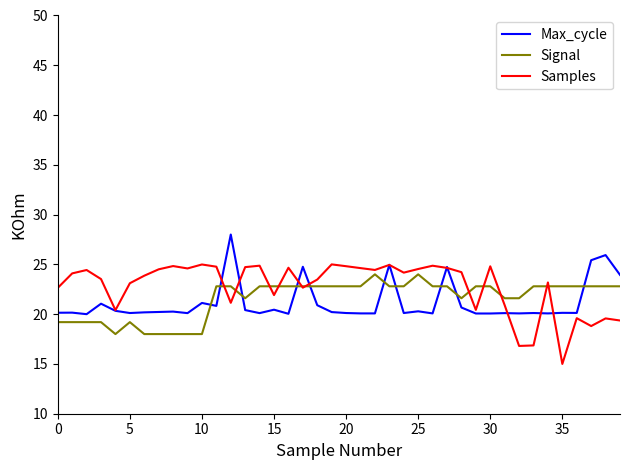

Is this an area chart (filled region under the line)?

No